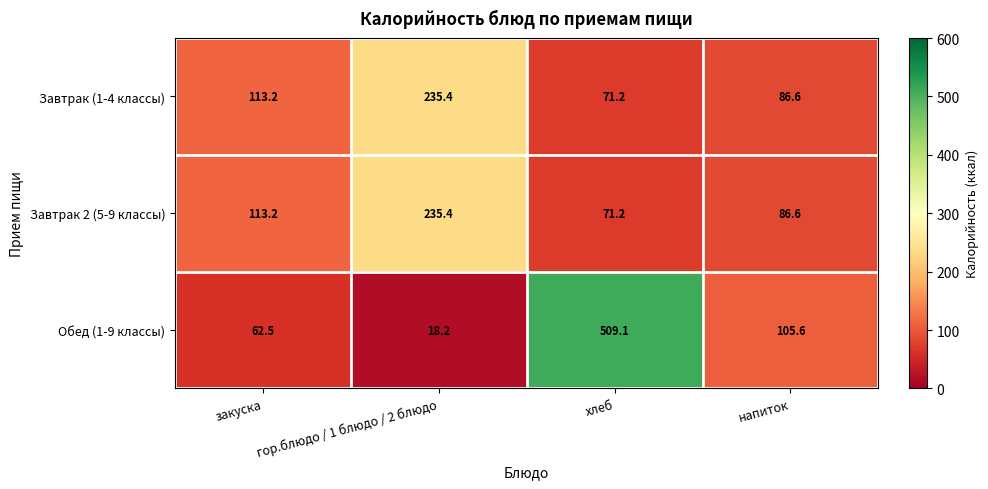

Which label corresponds to the largest value in the chart?

хлеб